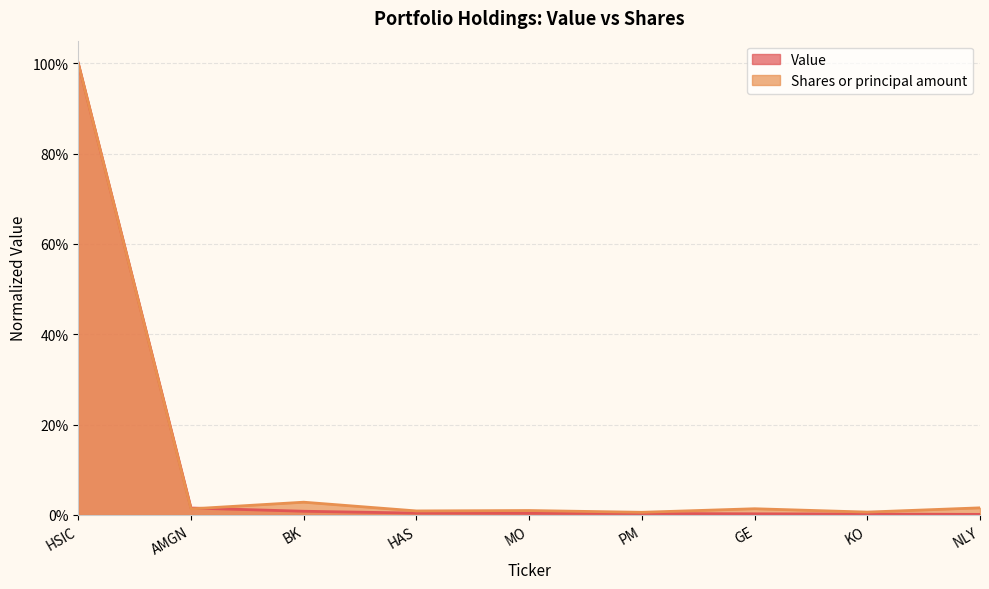

List the series in order of their overall mean, highest first.

Shares or principal amount, Value